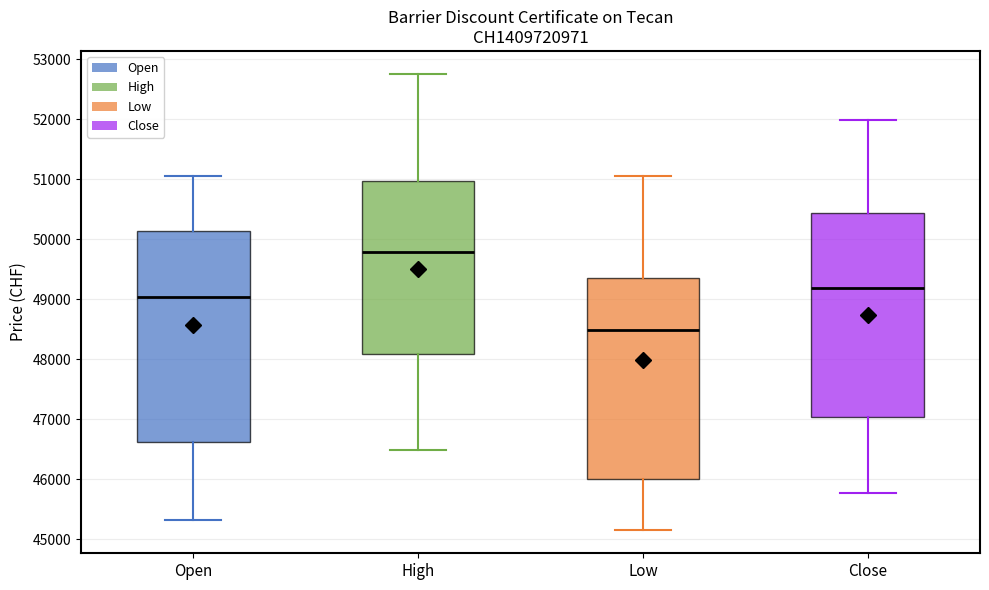

Where does the lower whisker of the box for Open end on the y-axis? The values are not printed on the chart, so give them approximately, as read against the axis.

45300